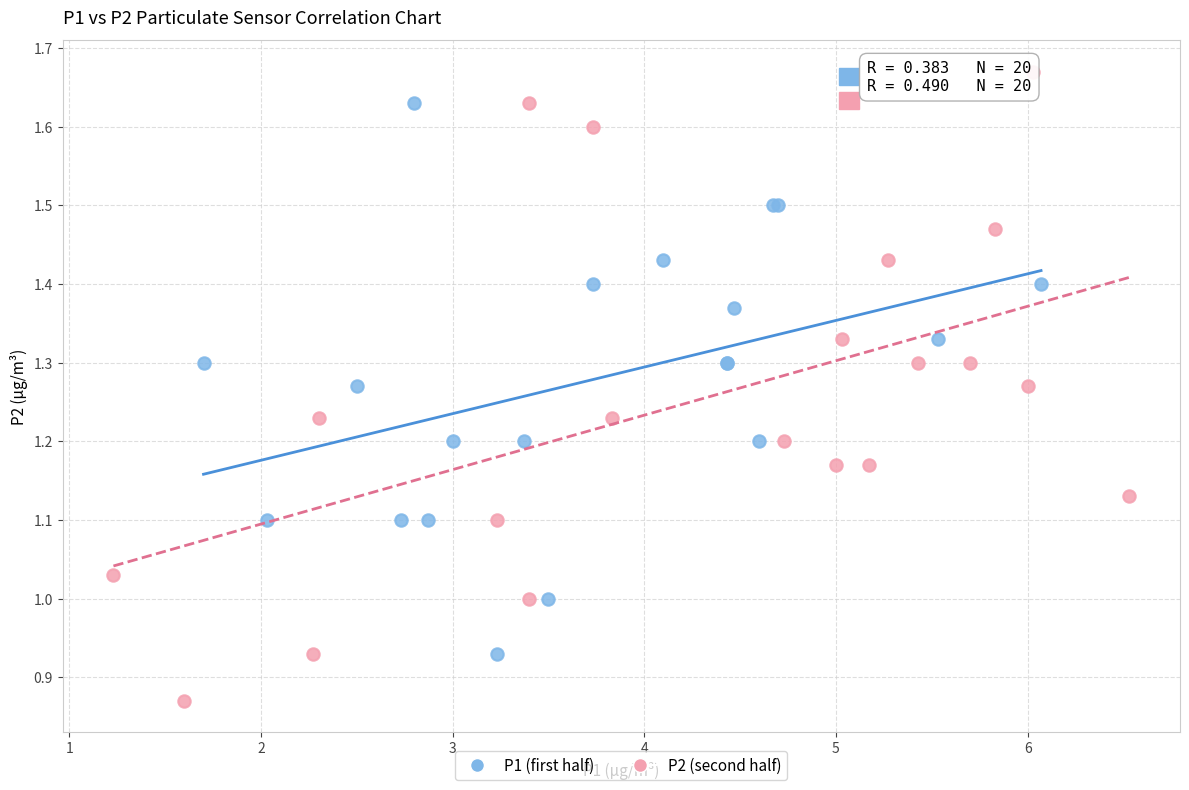

Which series has the largest Y range (max minus min)?

P2 (second half)